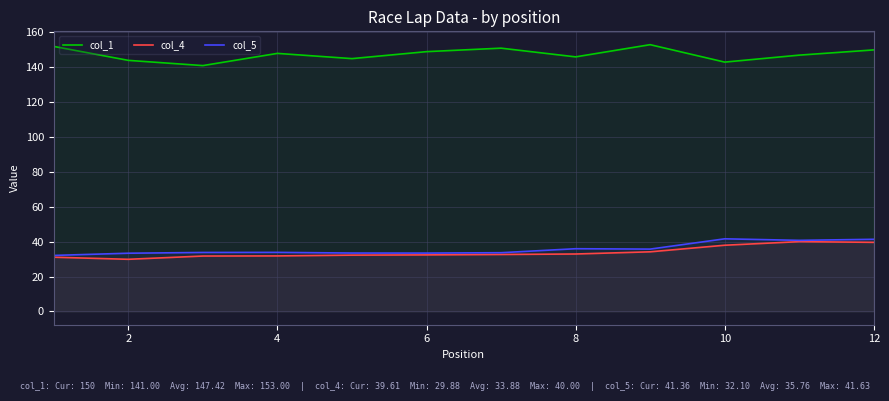

What is the total value across all series at 10?

222.6